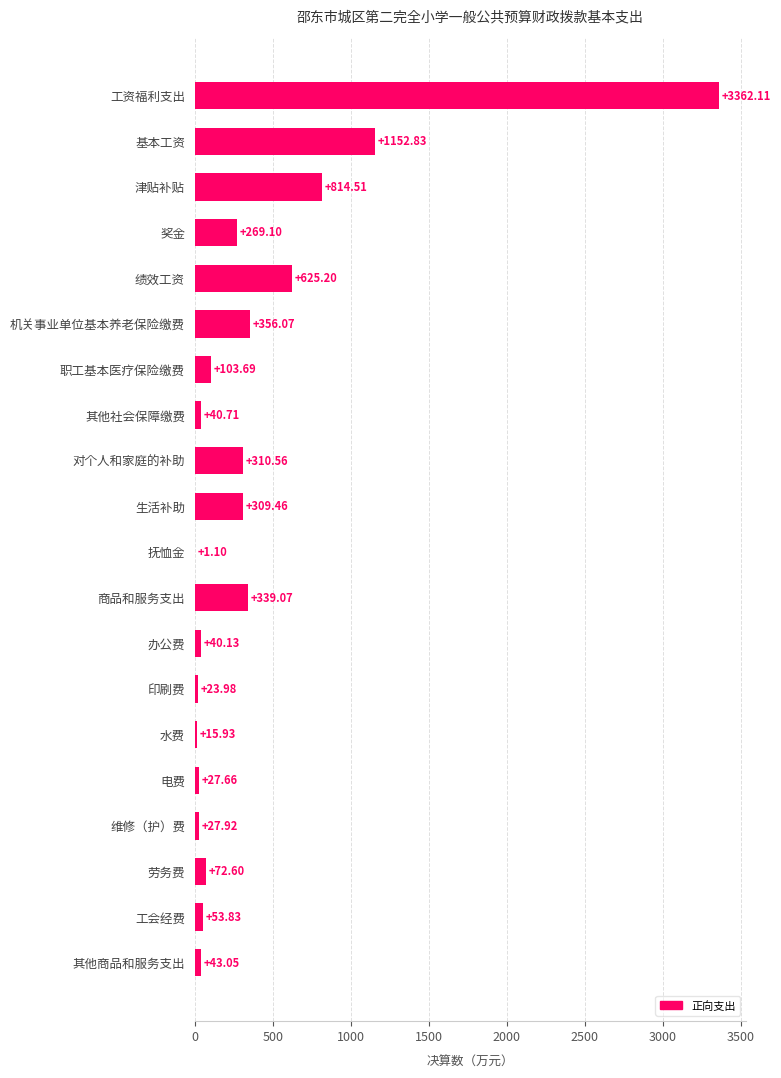

What is the sum of all values?

7989.5